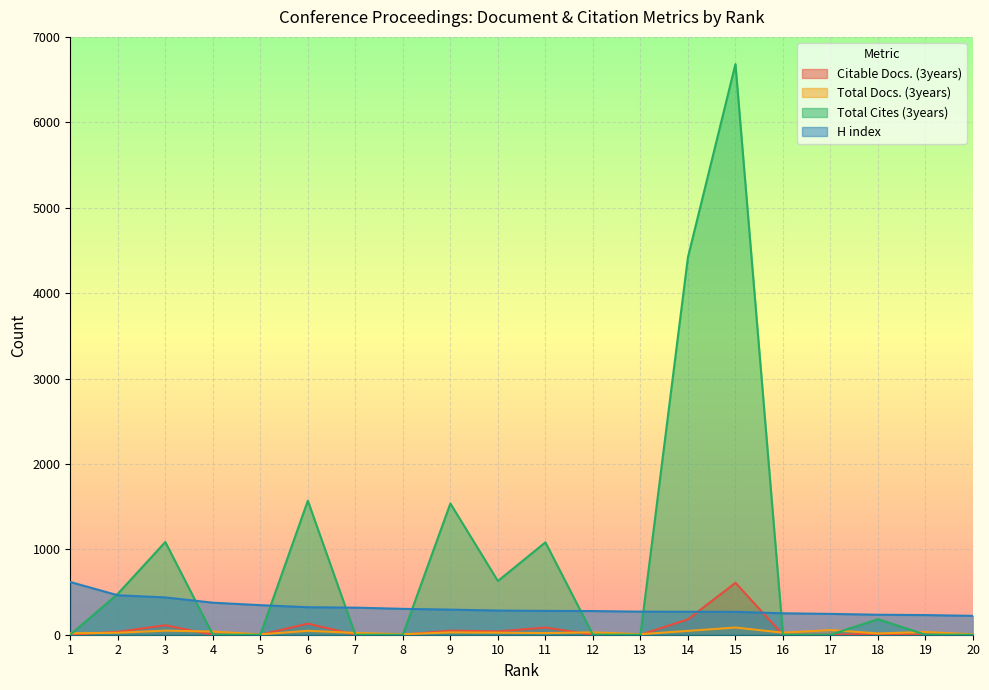

Which category has the highest value in the Total Cites (3years) series?

15